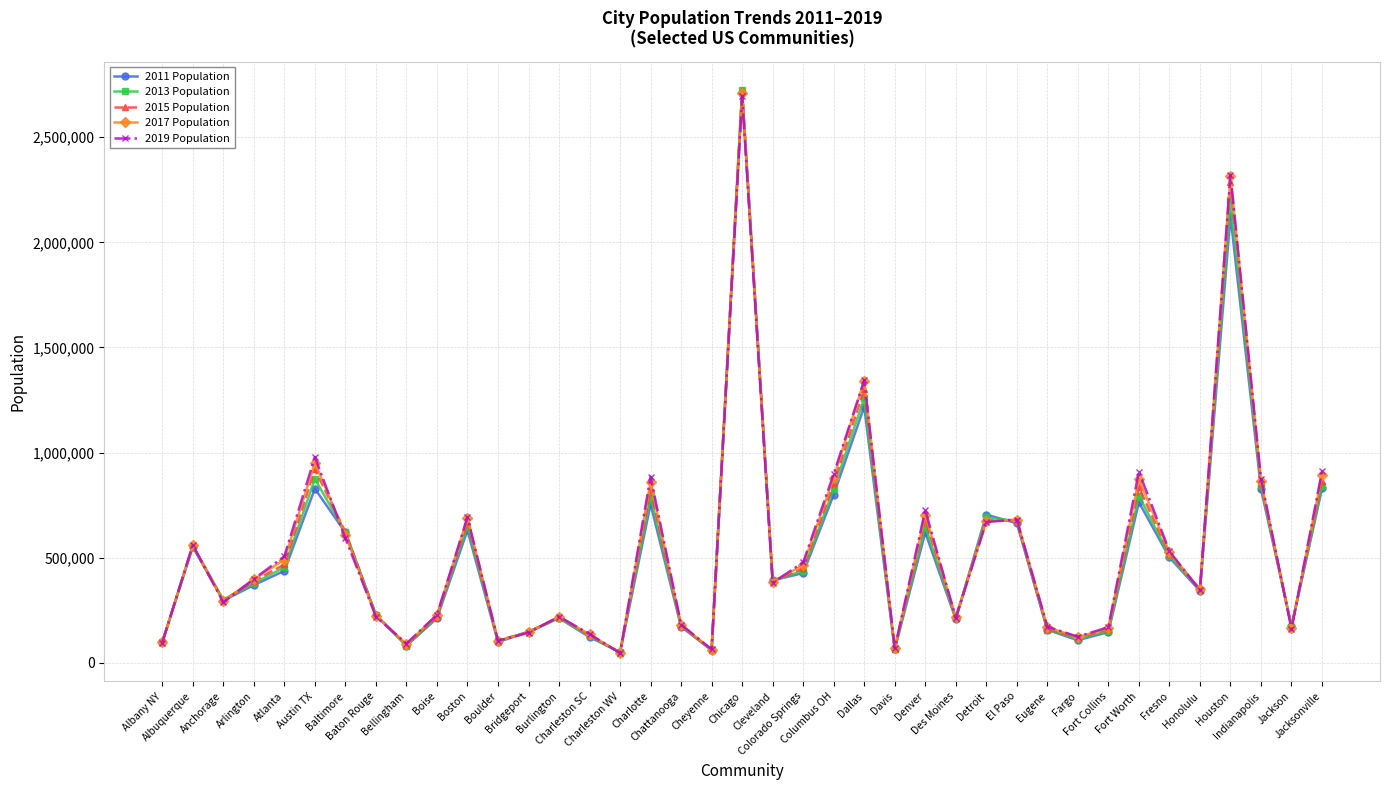

How many categories are shown in the chart?

39